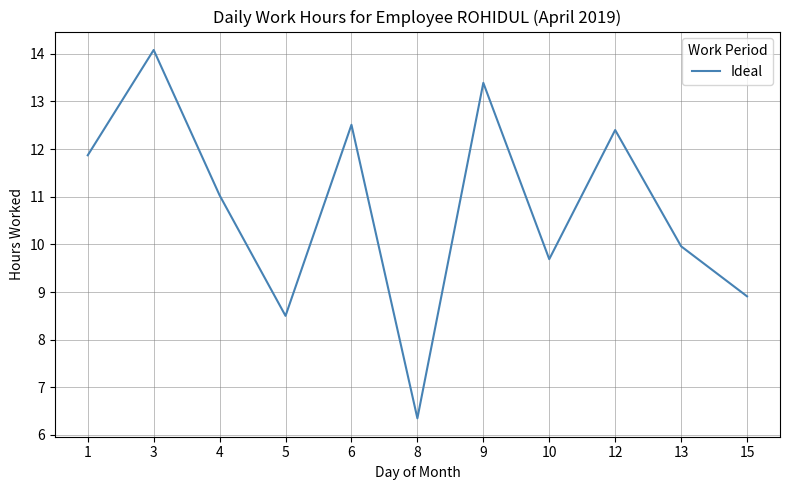

List the labels in order of value, smallest first.

8, 5, 15, 10, 13, 4, 1, 12, 6, 9, 3